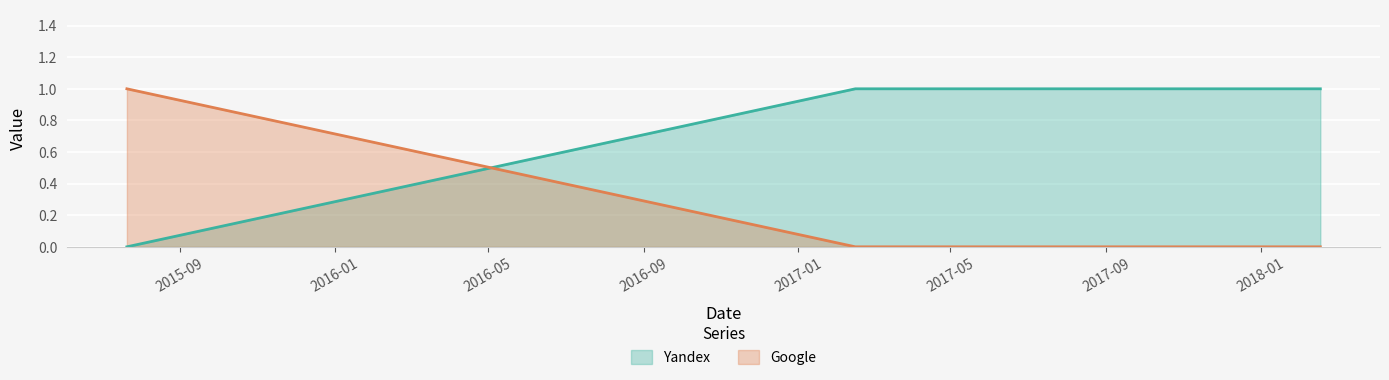

What position from the right is 2018-02-17?

1